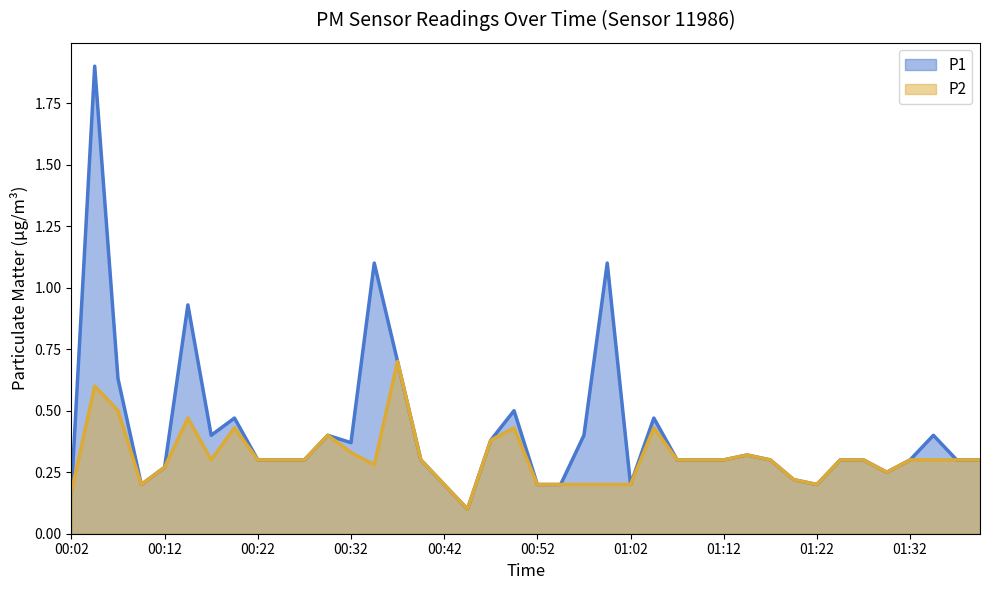

True or false: P1 and P2 intersect in this chart.

False